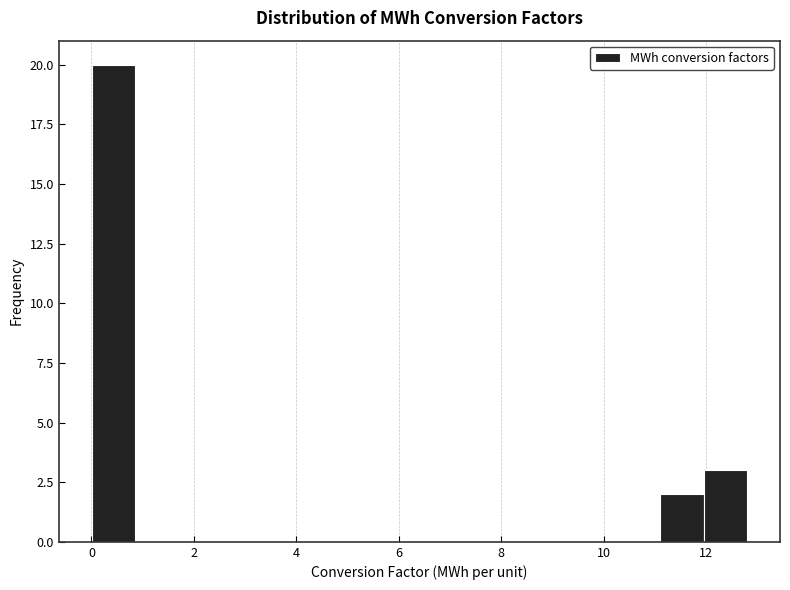

How tall is the bar that spans 11.0 to 12.0 on the x-axis? Neither the bar edges nor the heights are printed on the chart, so give them approximately, as read against the axes.

2